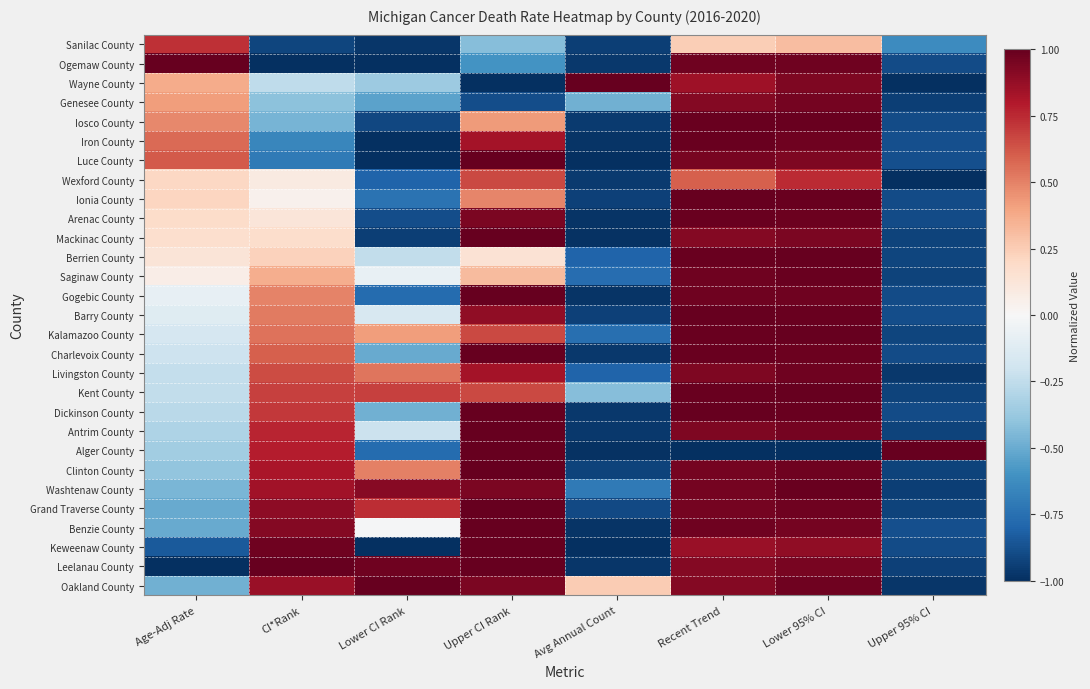

Between Age-Adj Rate and CI*Rank, which is larger?

Age-Adj Rate